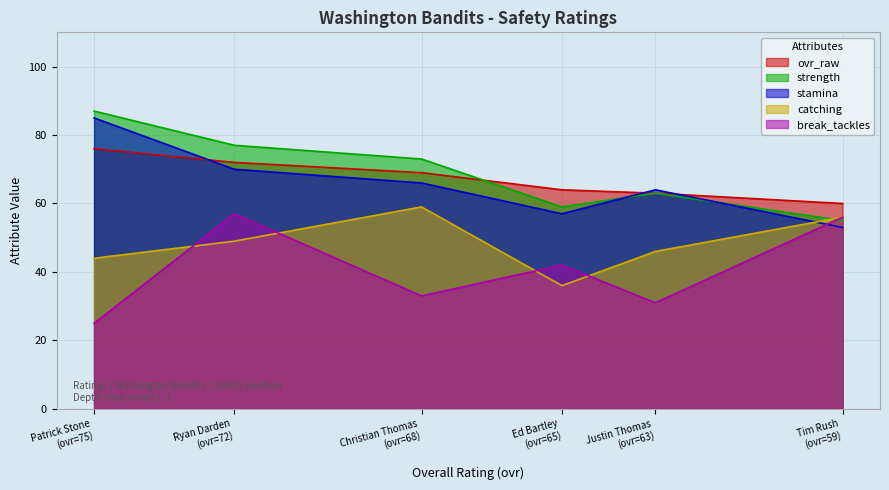

How many lines are shown in the chart?

5